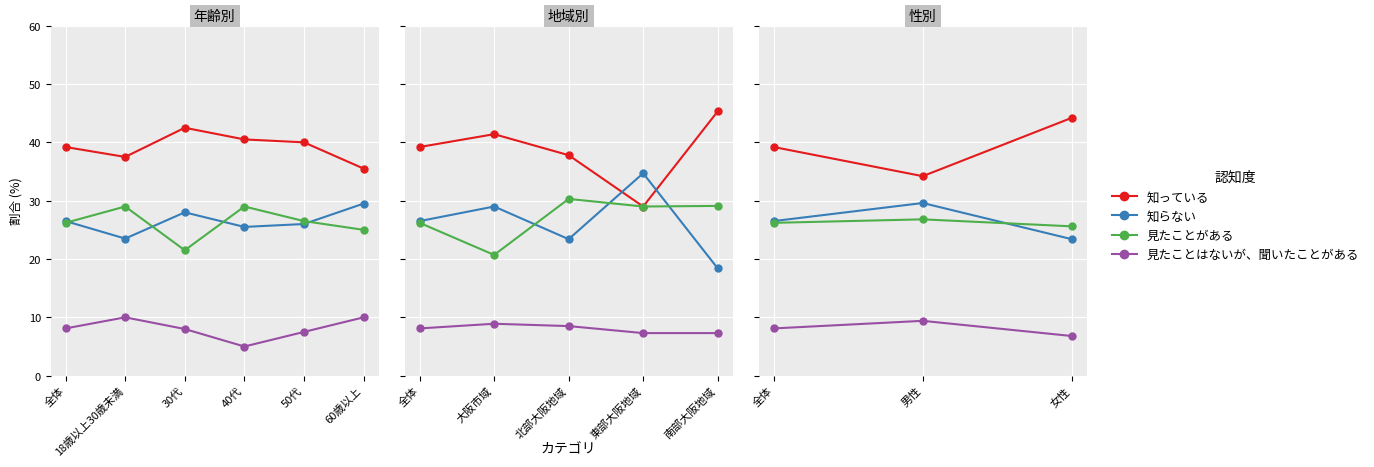

The value of 見たことがある at 女性 is 45.0. True or false?

False